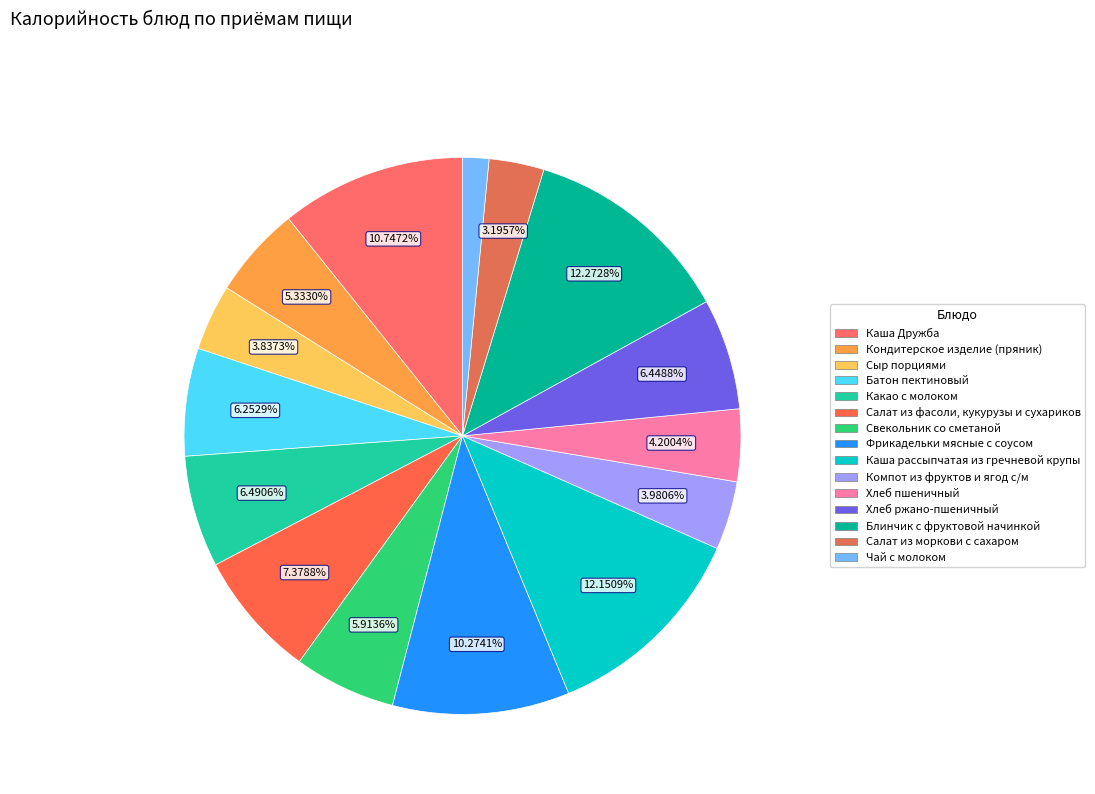

How many segments does this pie chart have?

15